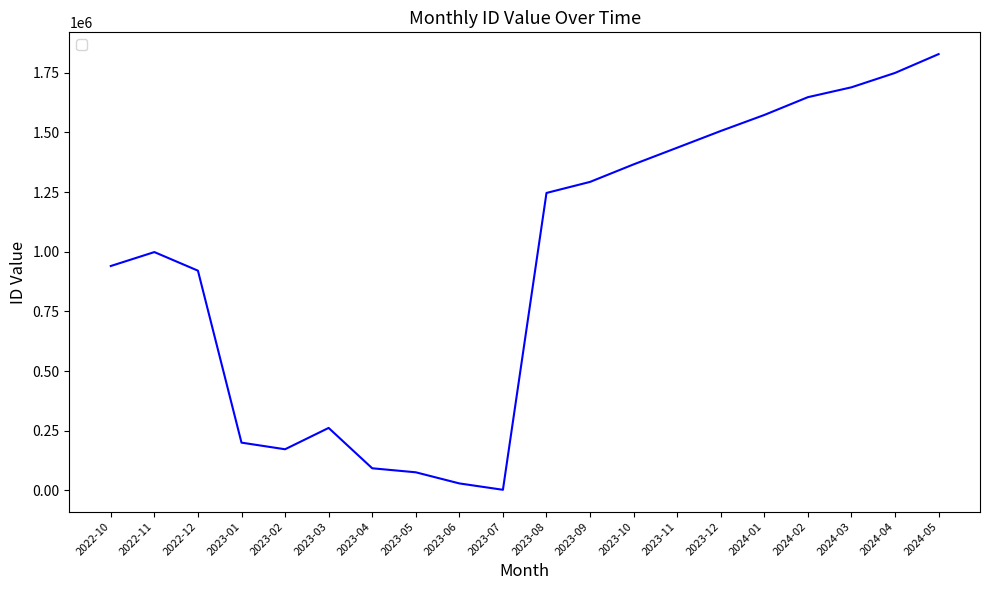

What is the change in value from 2023-05 to 2023-08?

+1170793